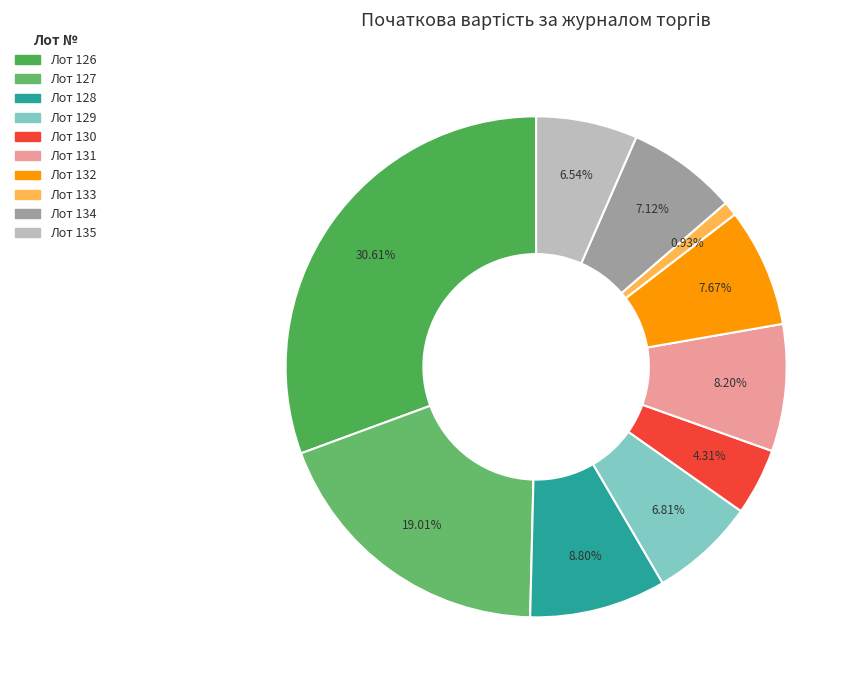

Is there any slice that represents more than half of the pie?

No